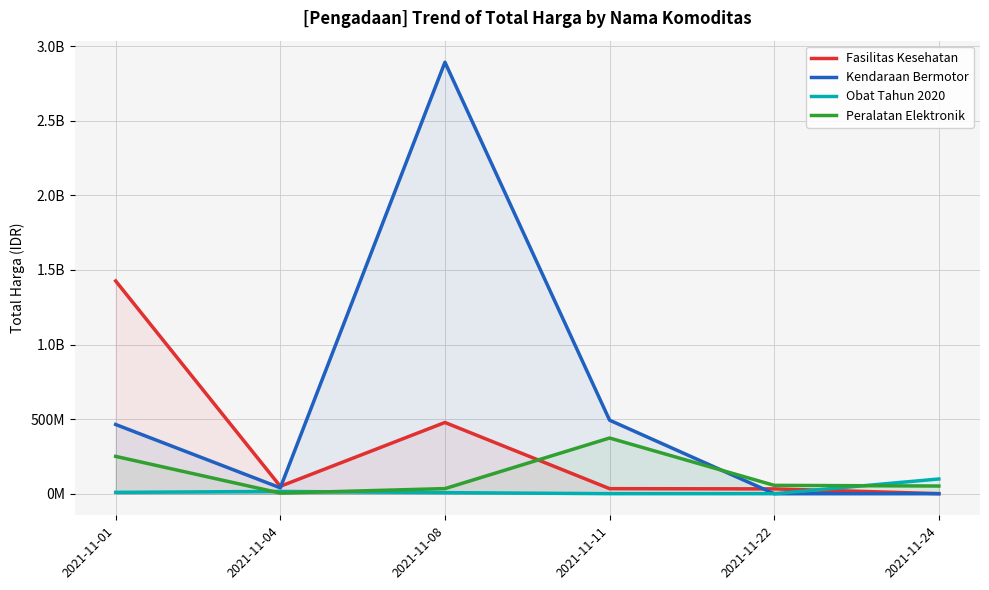

What is the value of the Fasilitas Kesehatan point at the 3rd from the left?

477600000